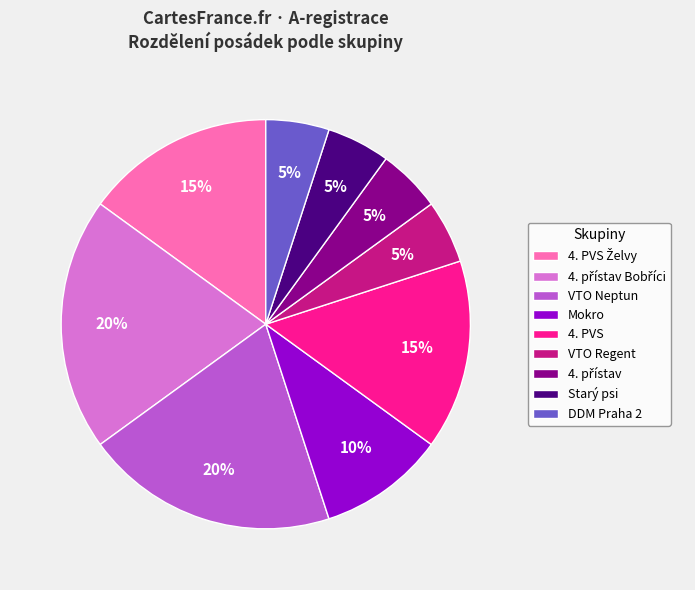

To the nearest percent, what is the average slice percentage?

11%